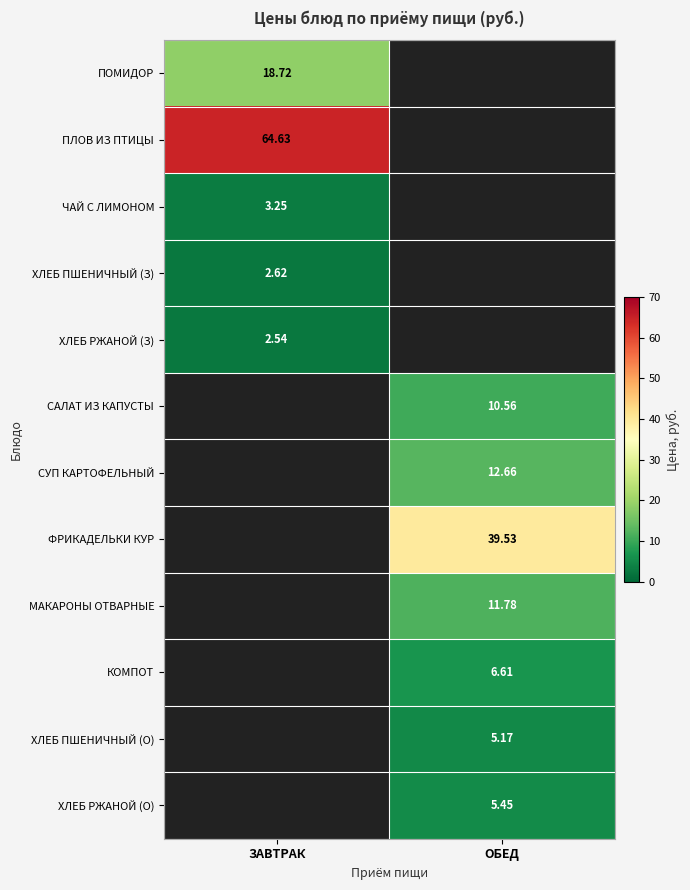

Which has a higher value, ОБЕД or ЗАВТРАК?

ЗАВТРАК